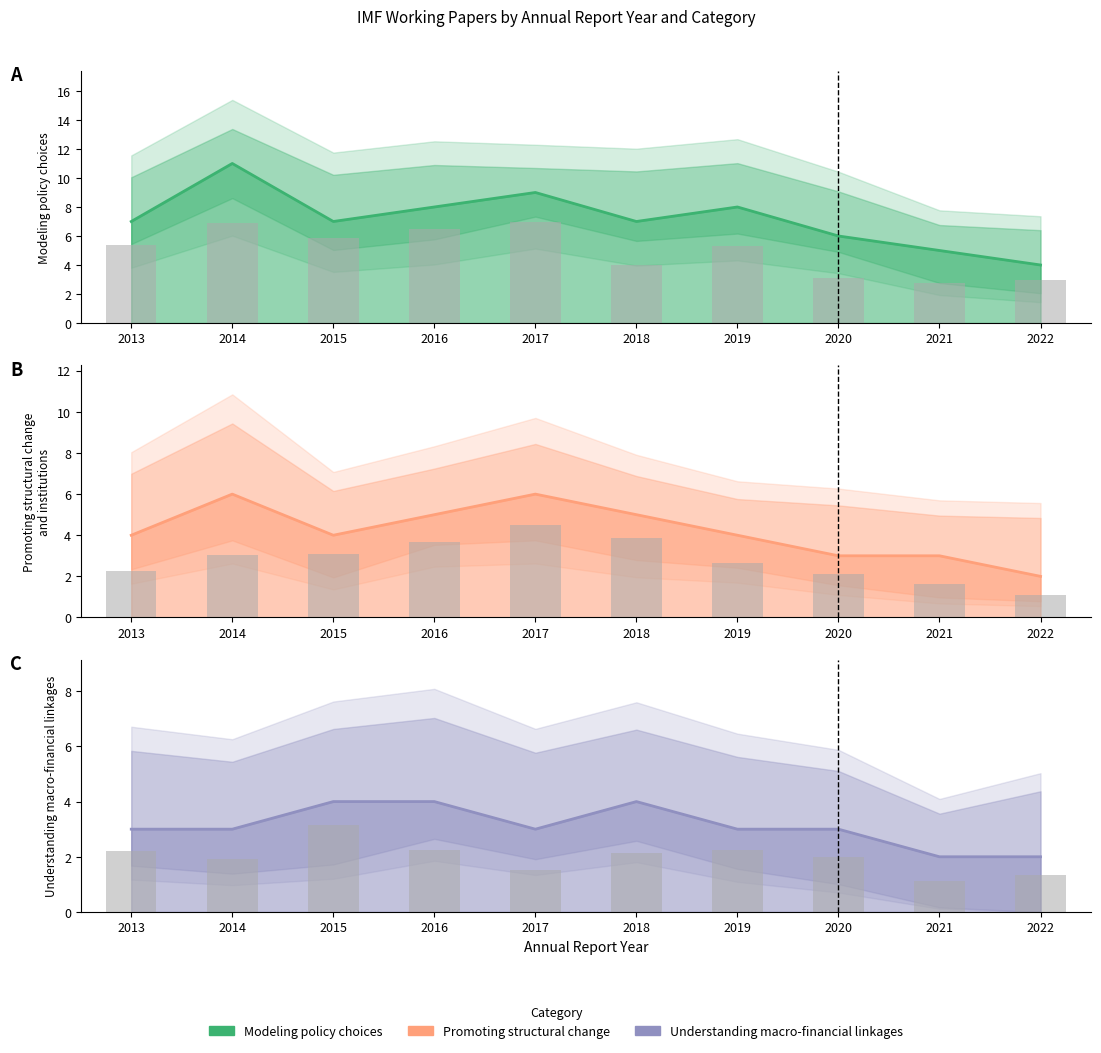

What is the sum of the Promoting structural change and institutions values at 2014 and 2013?

10